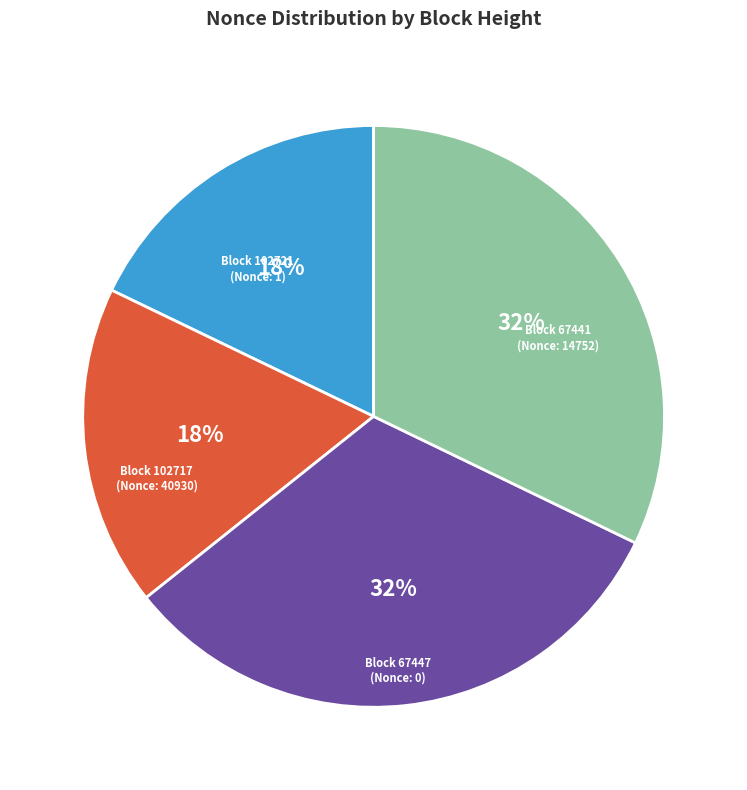

How many segments does this pie chart have?

4